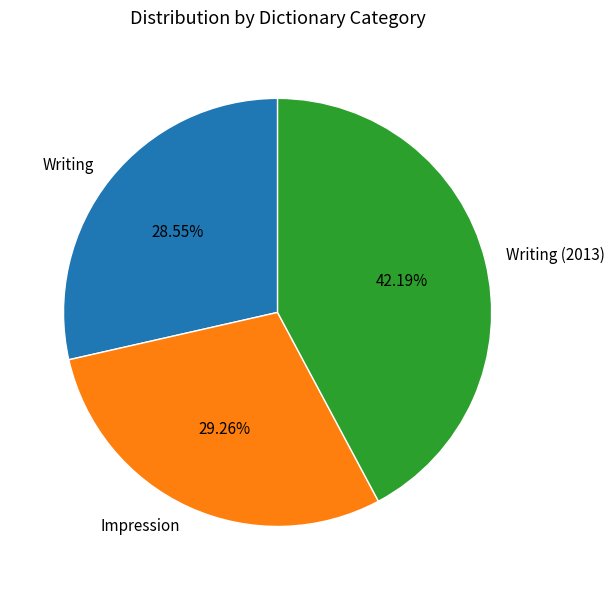

Which category has the biggest portion of the pie?

Writing (2013)